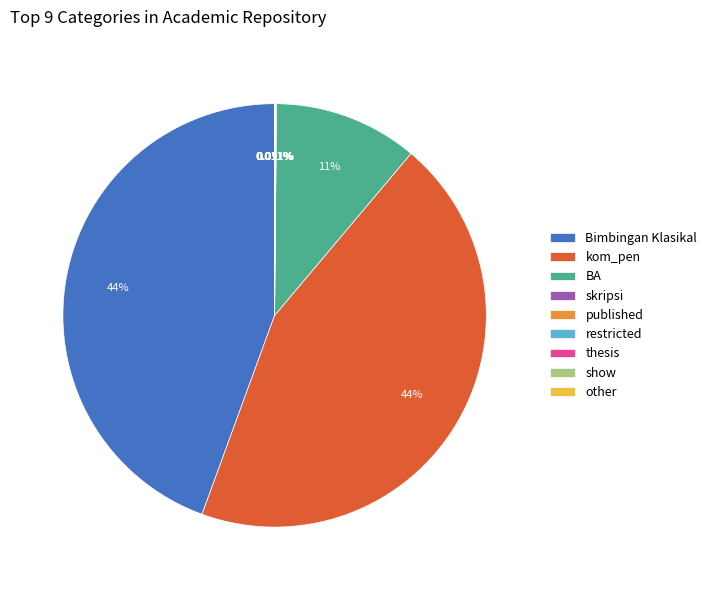

Is there any slice that represents more than half of the pie?

No